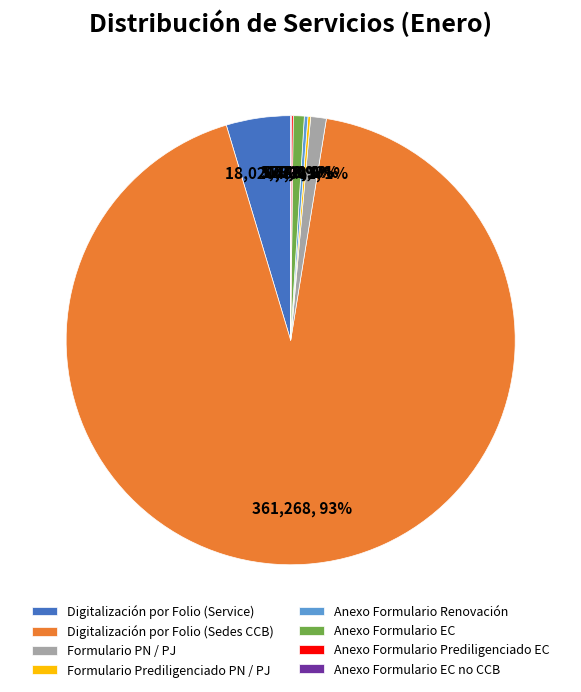

To the nearest percent, what portion does Digitalización por Folio (Service) represent?

5%